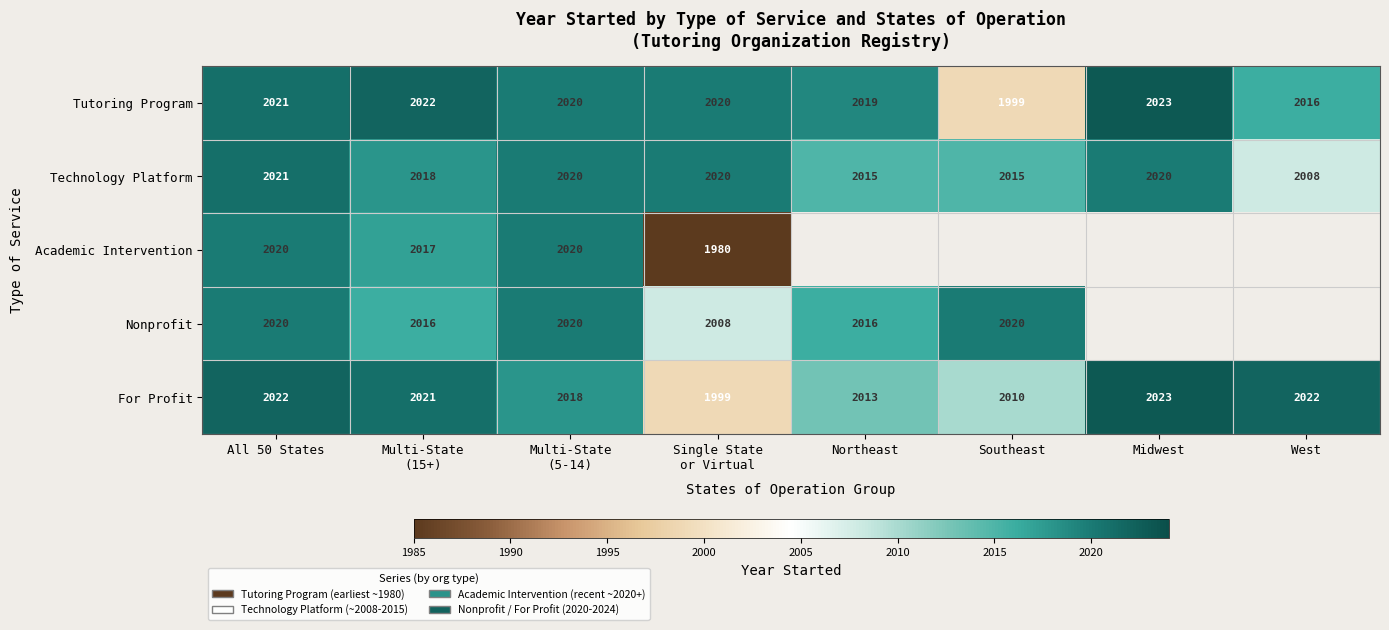

At which label does Technology Platform reach its minimum?

West